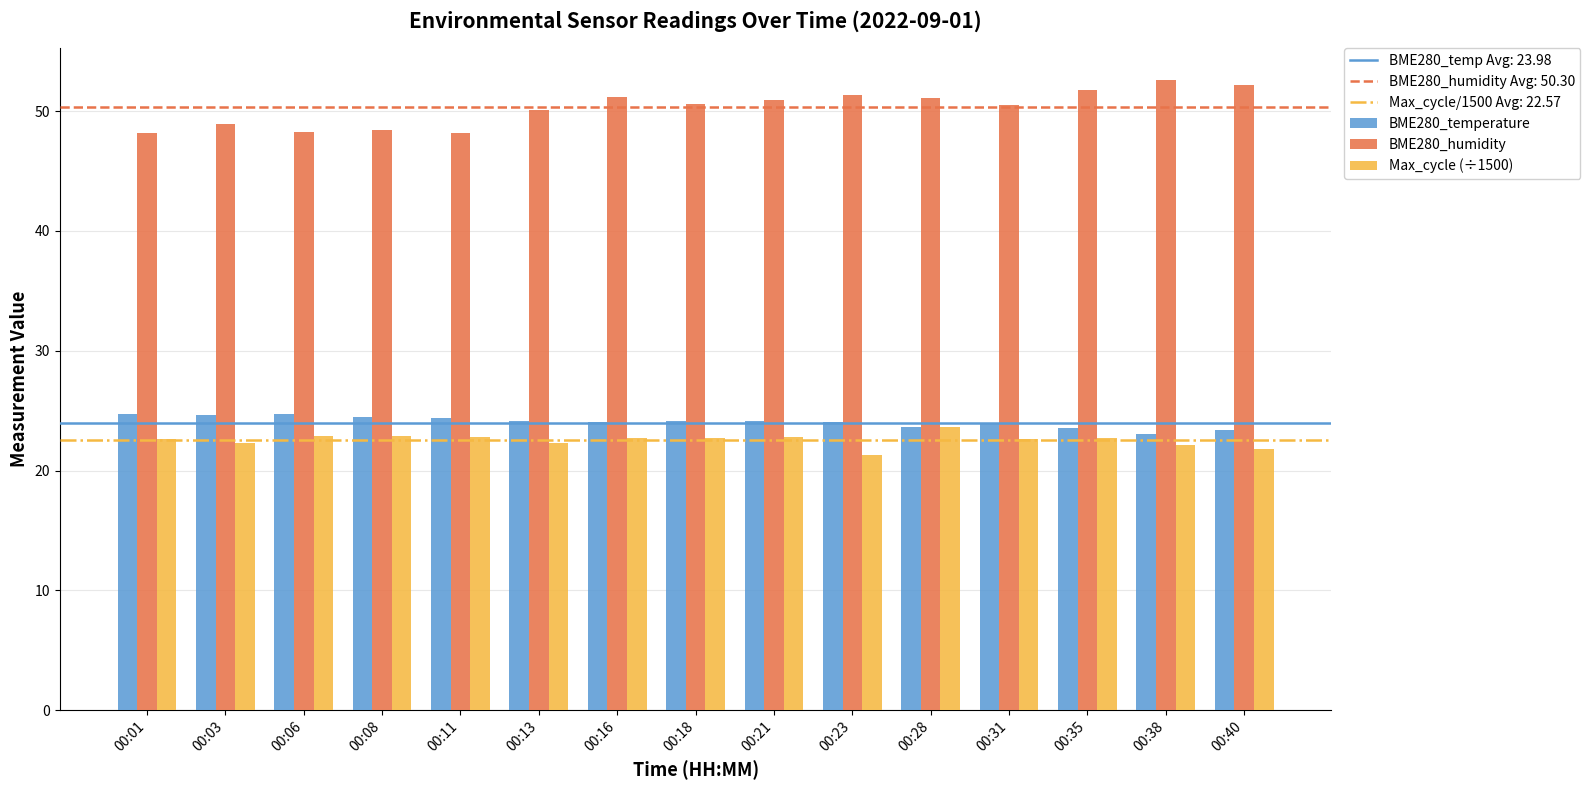

The value of BME280_temperature at 00:03 is 7.9. True or false?

False